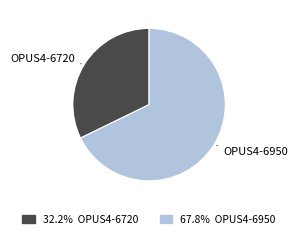

Which slice is the largest?

OPUS4-6950